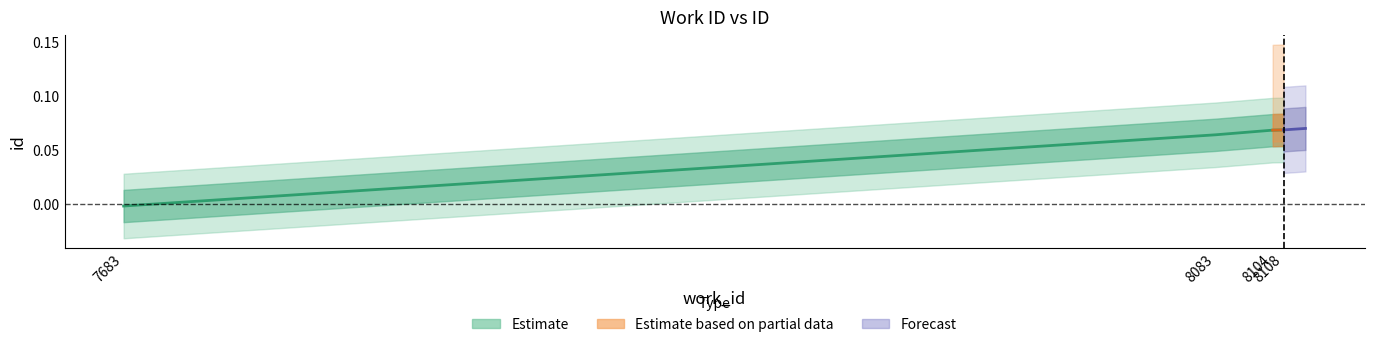

The chart shows a value of 0.1 at 8083. True or false?

True